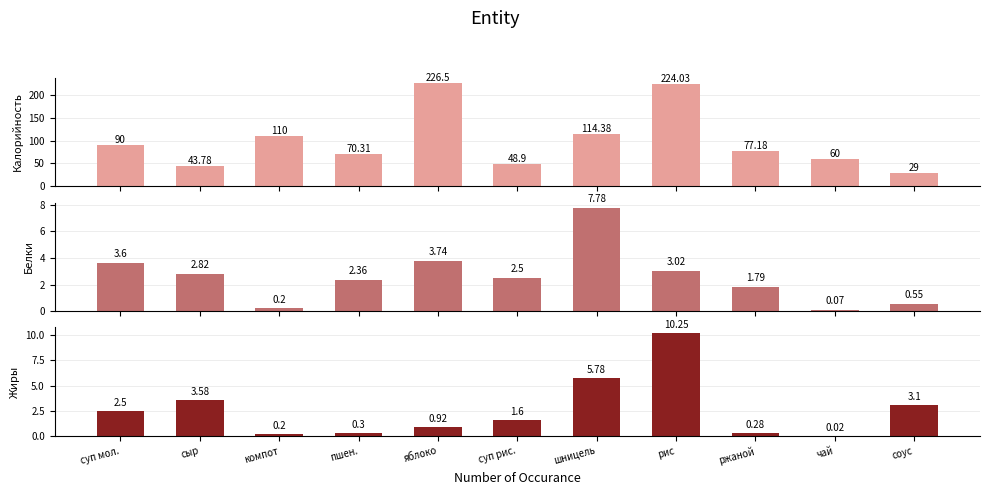

How many data points in Белки are less than 2?

4